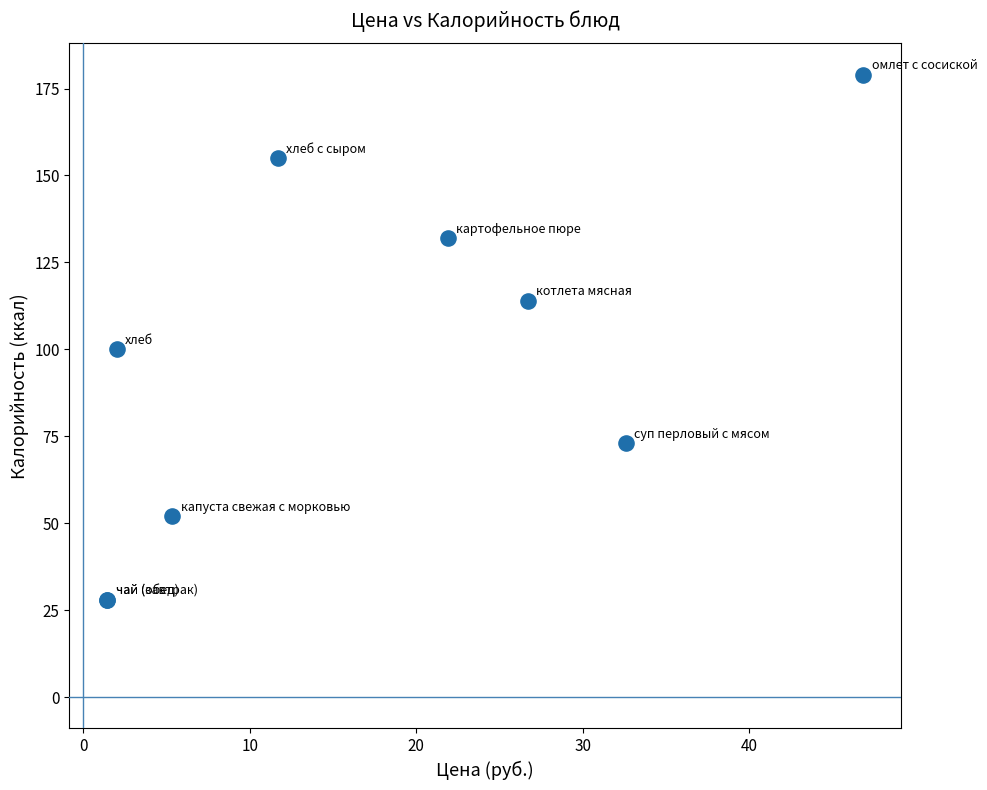

What Y value in the scatter plot is closest to 103?

100